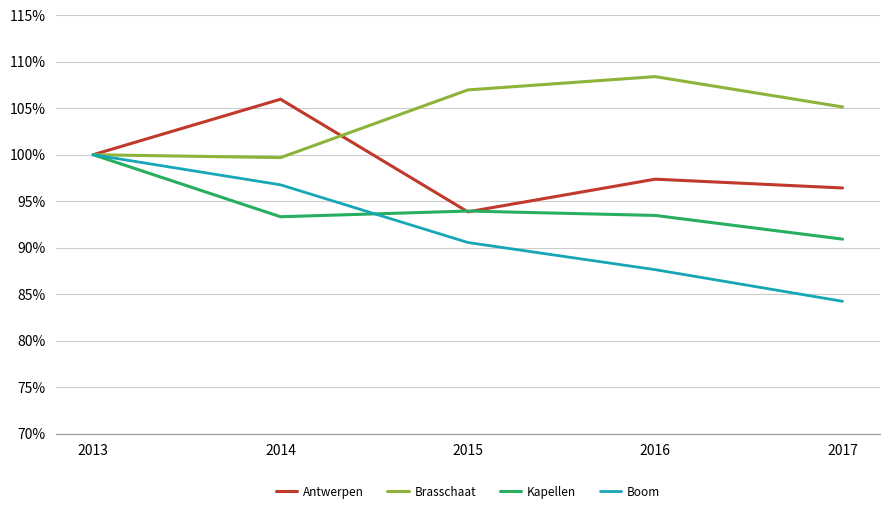

Does the chart display data point markers on the line(s)?

No